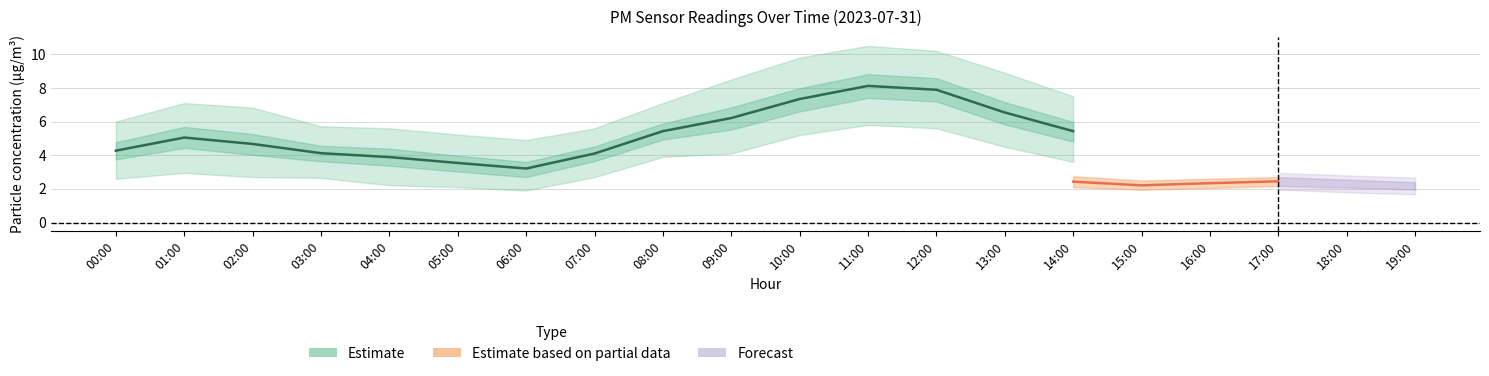

Does the chart have visible grid lines?

Yes